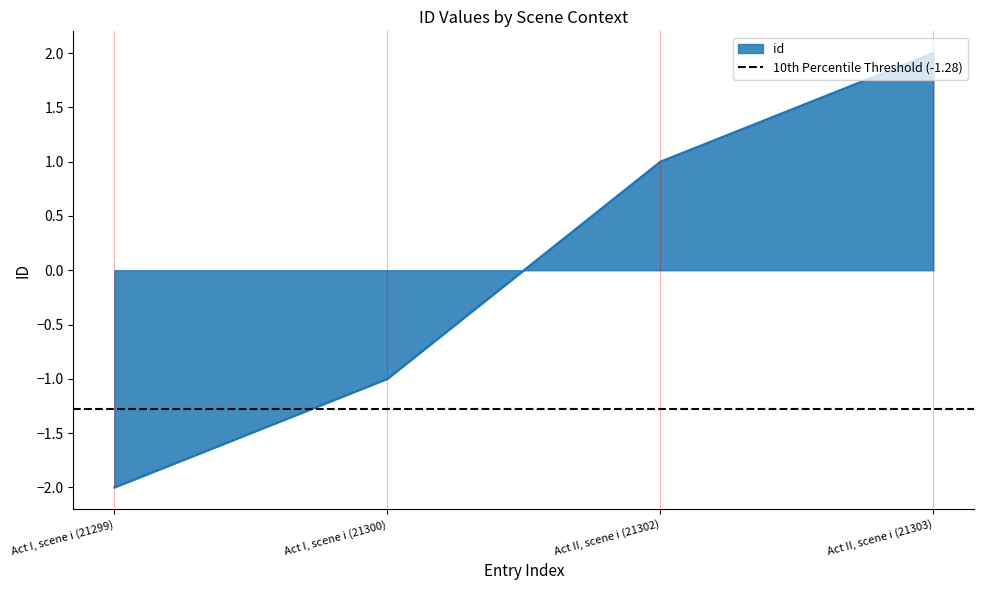

Reading right to left, extract all data points from this chart.

2	1	-1	-2